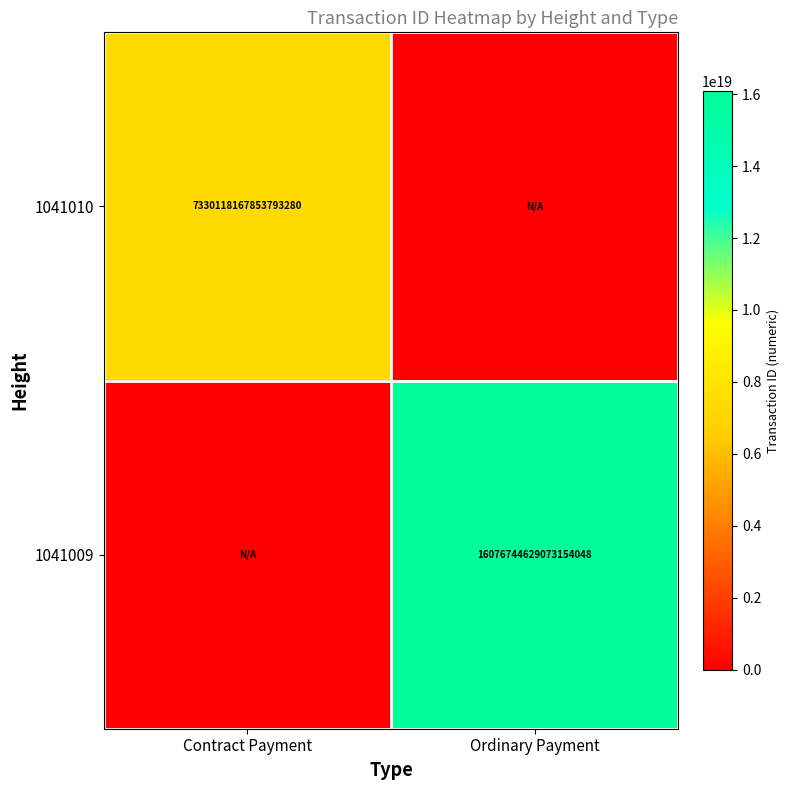

Between Contract Payment and Ordinary Payment, which is larger?

Contract Payment